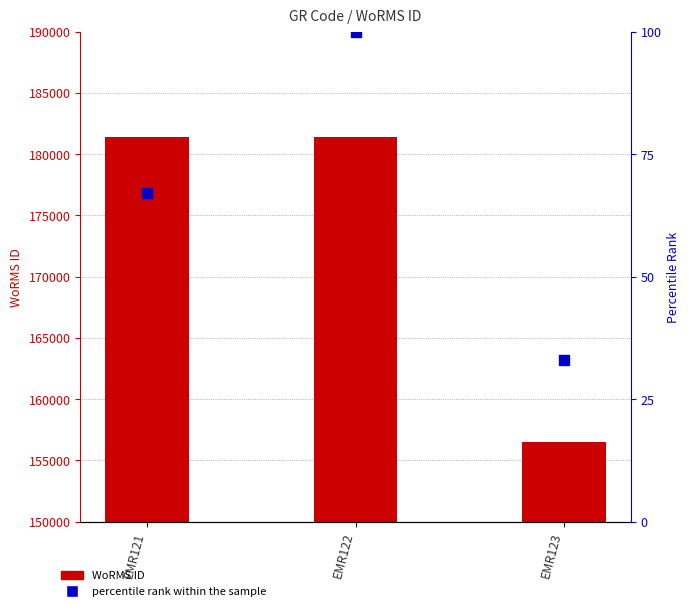

Which series has the largest total across all categories?

WoRMS ID